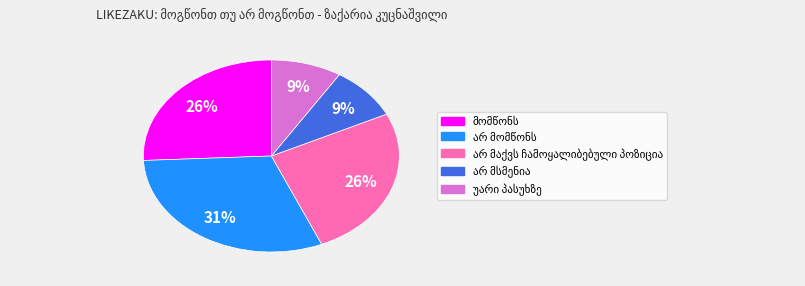

To the nearest percent, what is the average slice percentage?

20%